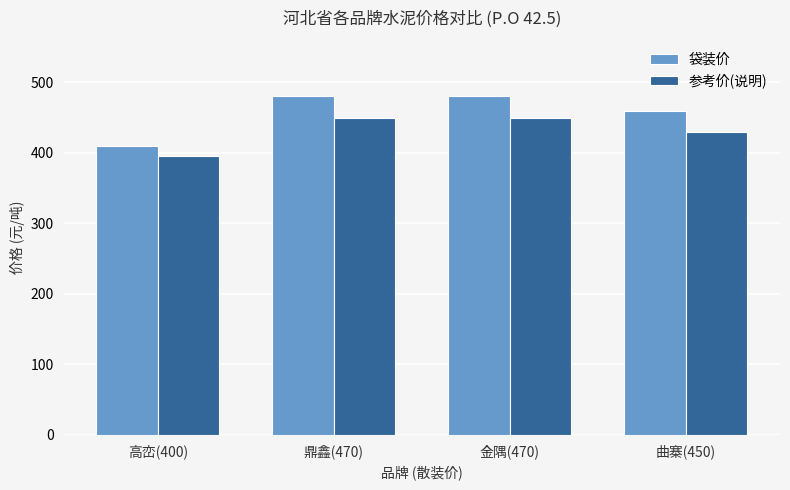

How many groups of bars are there?

4